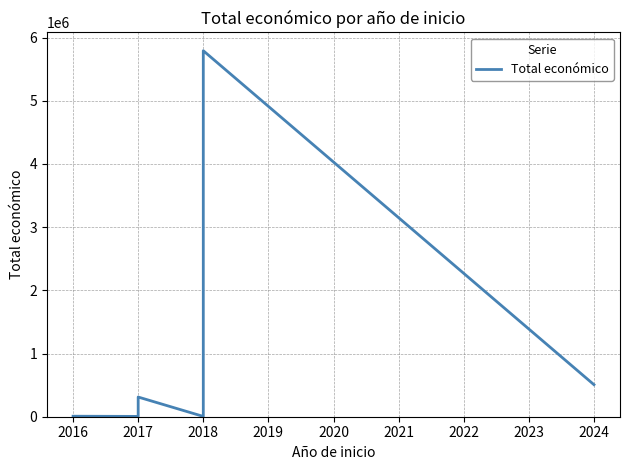

How many data points does each series have?

9